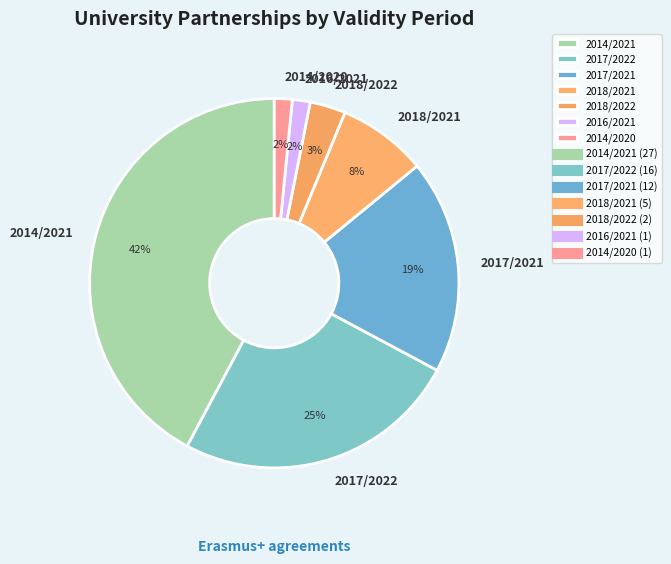

What is the ratio of the value at 2014/2020 to the value at 2016/2021?

1.0